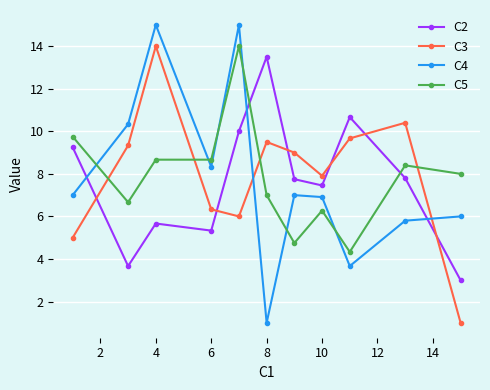

What is the difference between the maximum and minimum values in the C3 series?

13.0